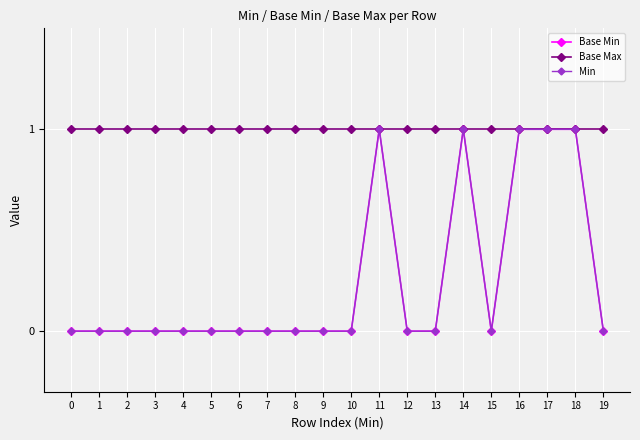

At which category does the chart reach its peak across all series?

11